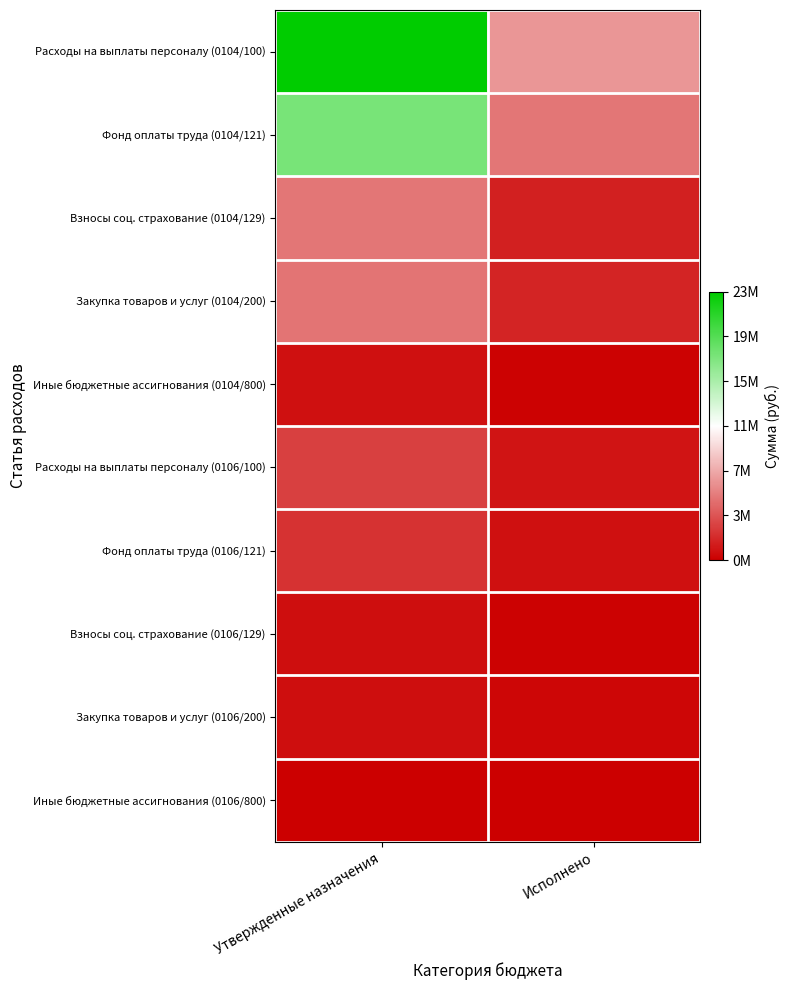

Reading left to right, what are all the values shown in this chart?

Расходы на выплаты персоналу (0104/100): Утвержденные назначения=23281778.0	Исполнено=6867010.9
Фонд оплаты труда (0104/121): Утвержденные назначения=17793155.0	Исполнено=5396973.6
Взносы соц. страхование (0104/129): Утвержденные назначения=5449823.0	Исполнено=1470037.3
Закупка товаров и услуг (0104/200): Утвержденные назначения=5306036.8	Исполнено=1709243.6
Иные бюджетные ассигнования (0104/800): Утвержденные назначения=760650.0	Исполнено=163010.2
Расходы на выплаты персоналу (0106/100): Утвержденные назначения=2990160.0	Исполнено=928448.2
Фонд оплаты труда (0106/121): Утвержденные назначения=2296368.0	Исполнено=754388.8
Взносы соц. страхование (0106/129): Утвержденные назначения=692492.0	Исполнено=173644.4
Закупка товаров и услуг (0106/200): Утвержденные назначения=646440.0	Исполнено=299392.9
Иные бюджетные ассигнования (0106/800): Утвержденные назначения=1000.0	Исполнено=541.0